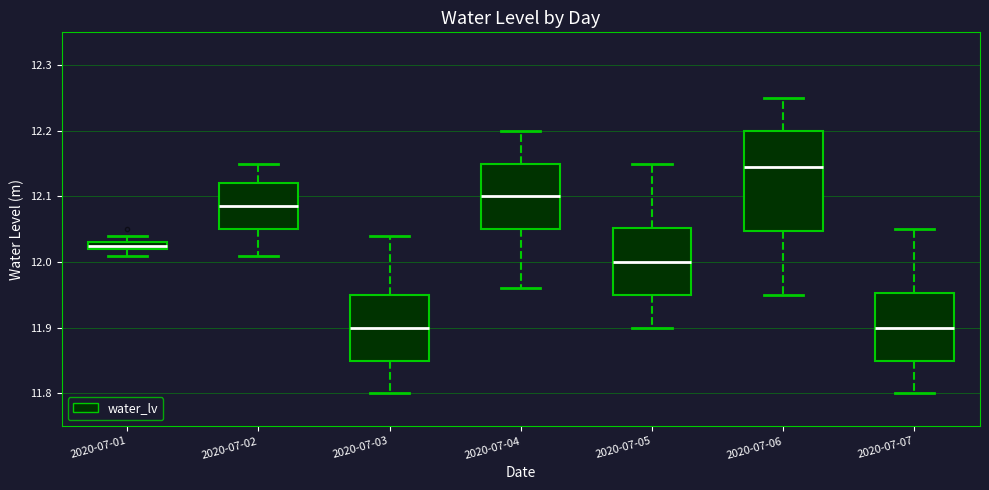

Which box has the highest median line?

2020-07-06